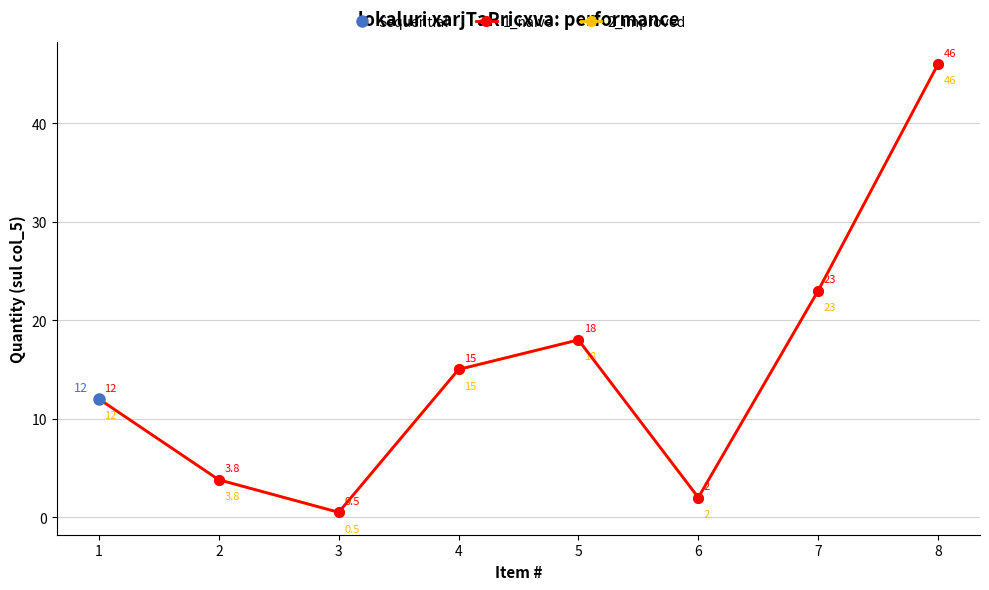

At which category does 2_improved reach its first local valley?

3